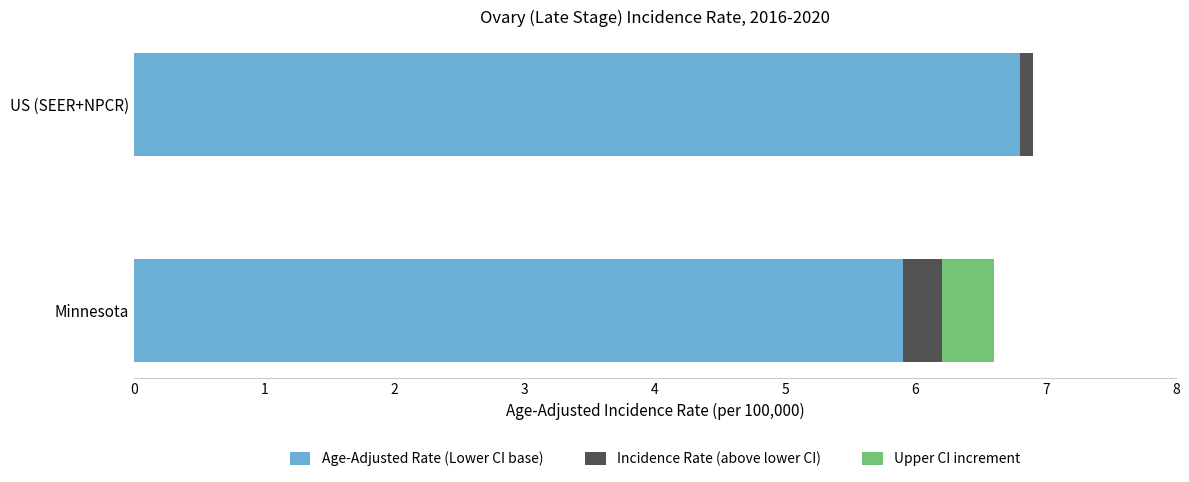

At which label does Age-Adjusted Rate (Lower CI base) reach its peak?

US (SEER+NPCR)